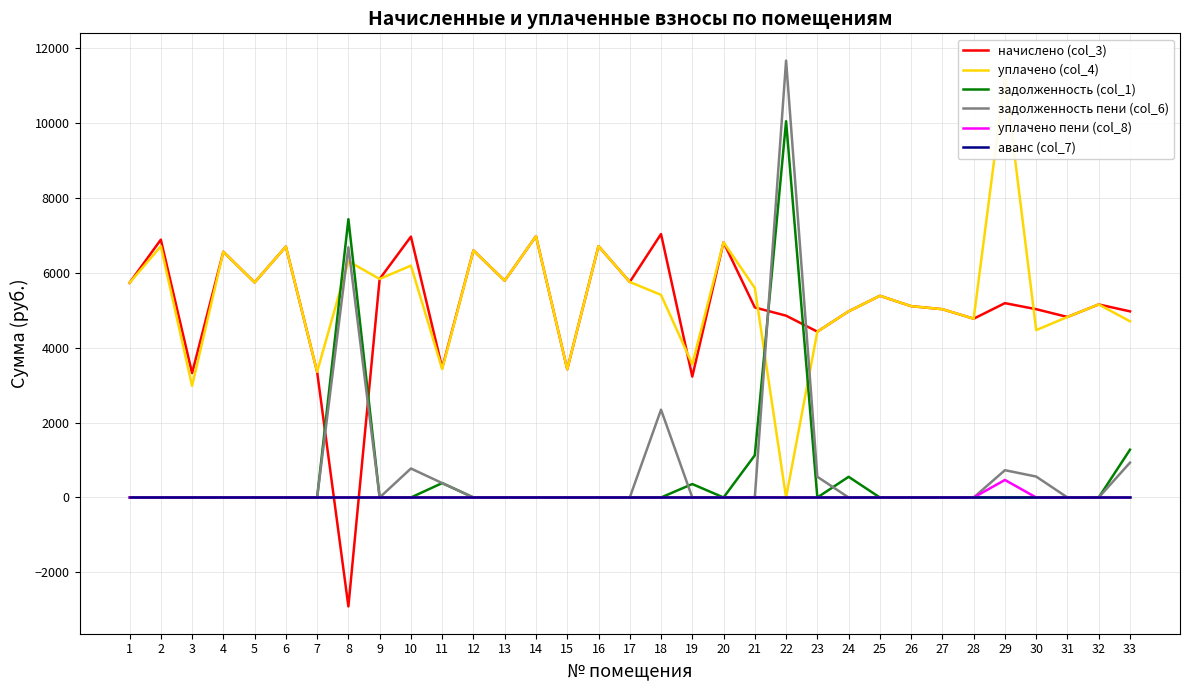

How many intersections are there between начислено (col_3) and уплачено пени (col_8)?

2